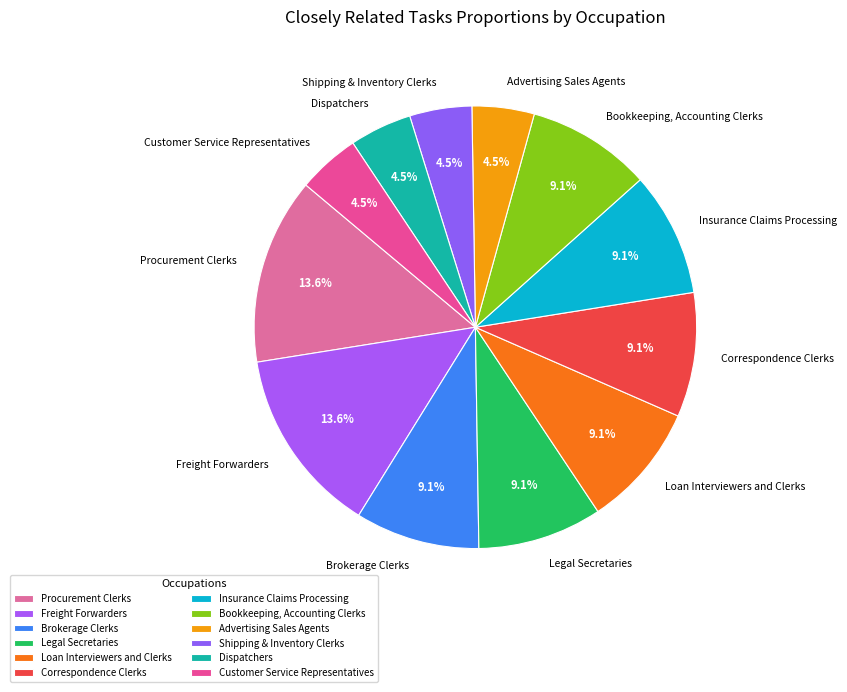

Count the number of slices in the pie.

12